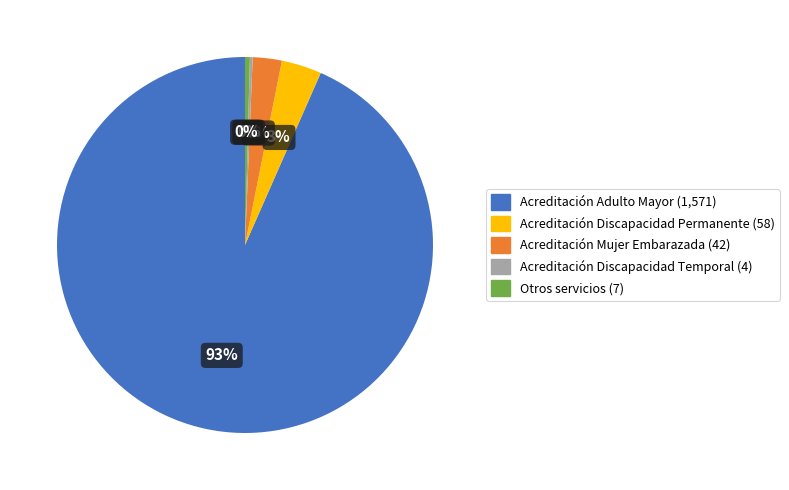

Is there a majority slice in this chart?

Yes